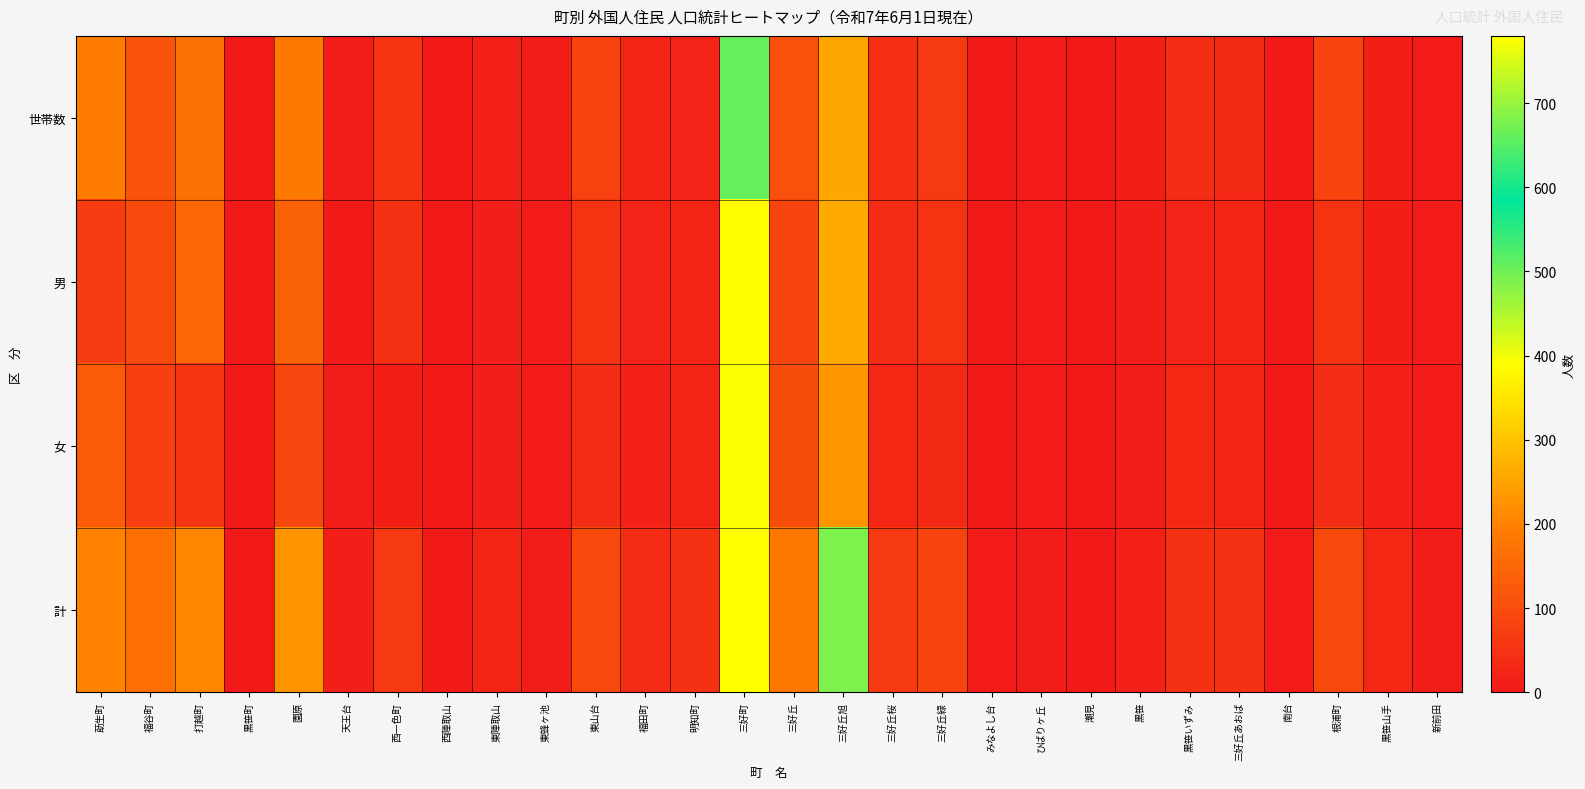

What is the spread (max minus min) of values at ひばりヶ丘?

4